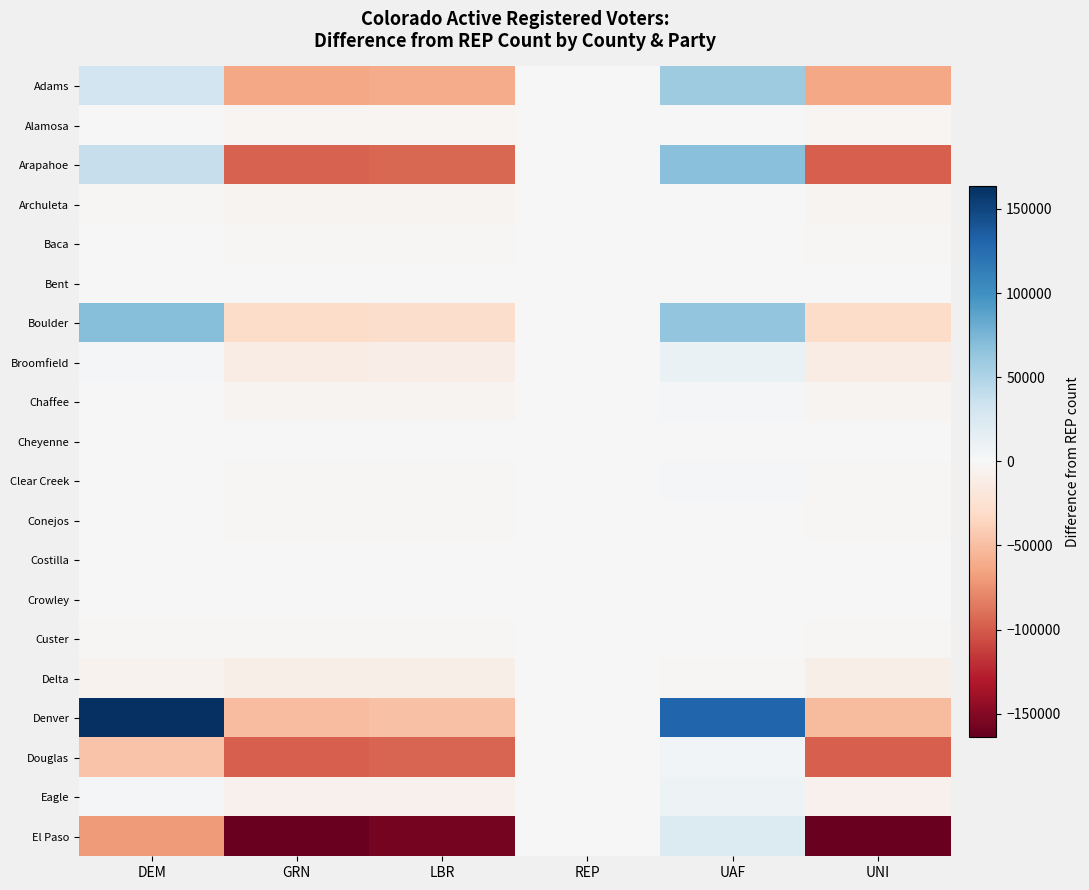

Which series has the largest total across all categories?

Denver